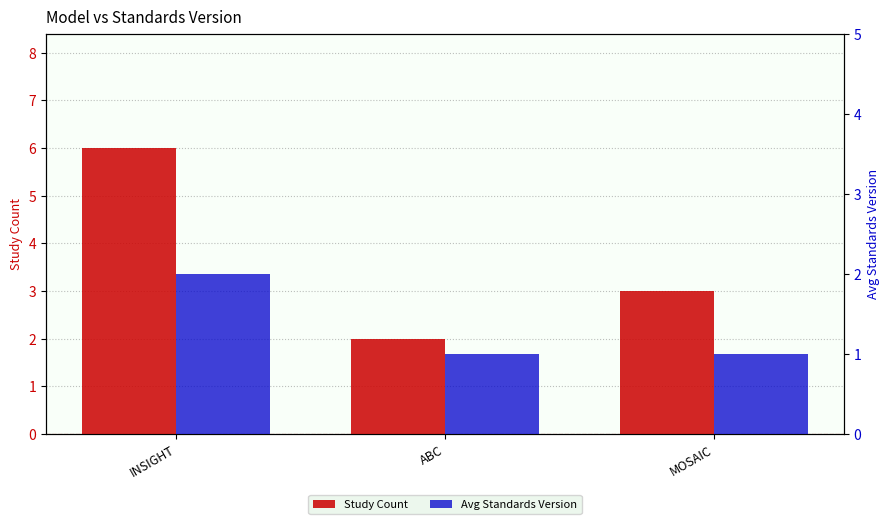

The Study Count series shows 1 at MOSAIC. True or false?

False